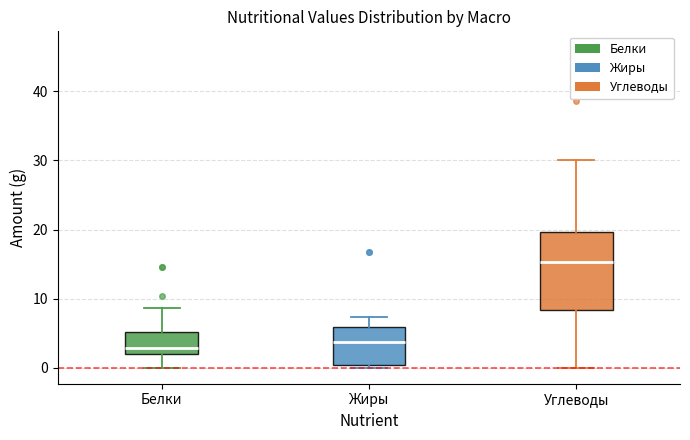

Where does the lower whisker of the box for Белки end on the y-axis? The values are not printed on the chart, so give them approximately, as read against the axis.

0